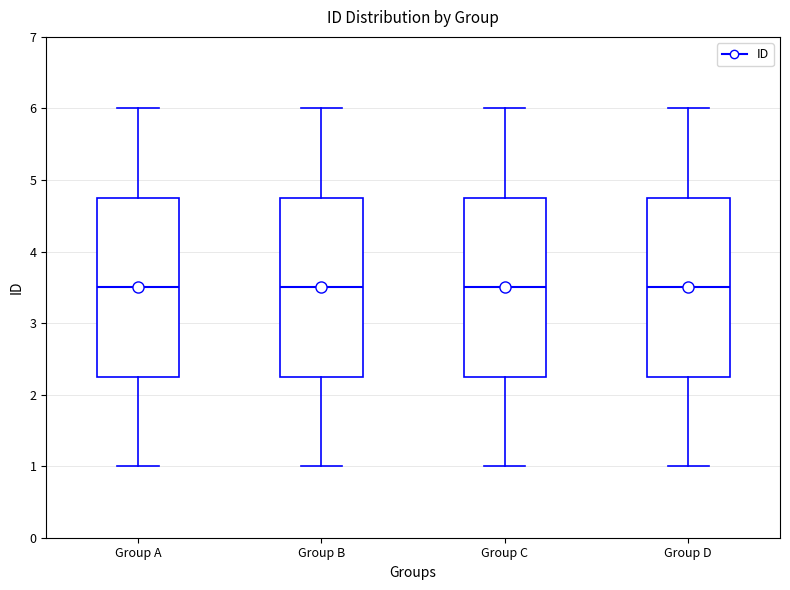

Reading left to right, read every box against the y-axis: the position of its median line, the range the box covers, and the ends of its whiskers. The values are not printed on the chart, so give them approximately, as read against the axis.

Group A: median 3.5, box 2.3 to 4.8, whiskers 1.0 to 6.0
Group B: median 3.5, box 2.3 to 4.8, whiskers 1.0 to 6.0
Group C: median 3.5, box 2.3 to 4.8, whiskers 1.0 to 6.0
Group D: median 3.5, box 2.3 to 4.8, whiskers 1.0 to 6.0